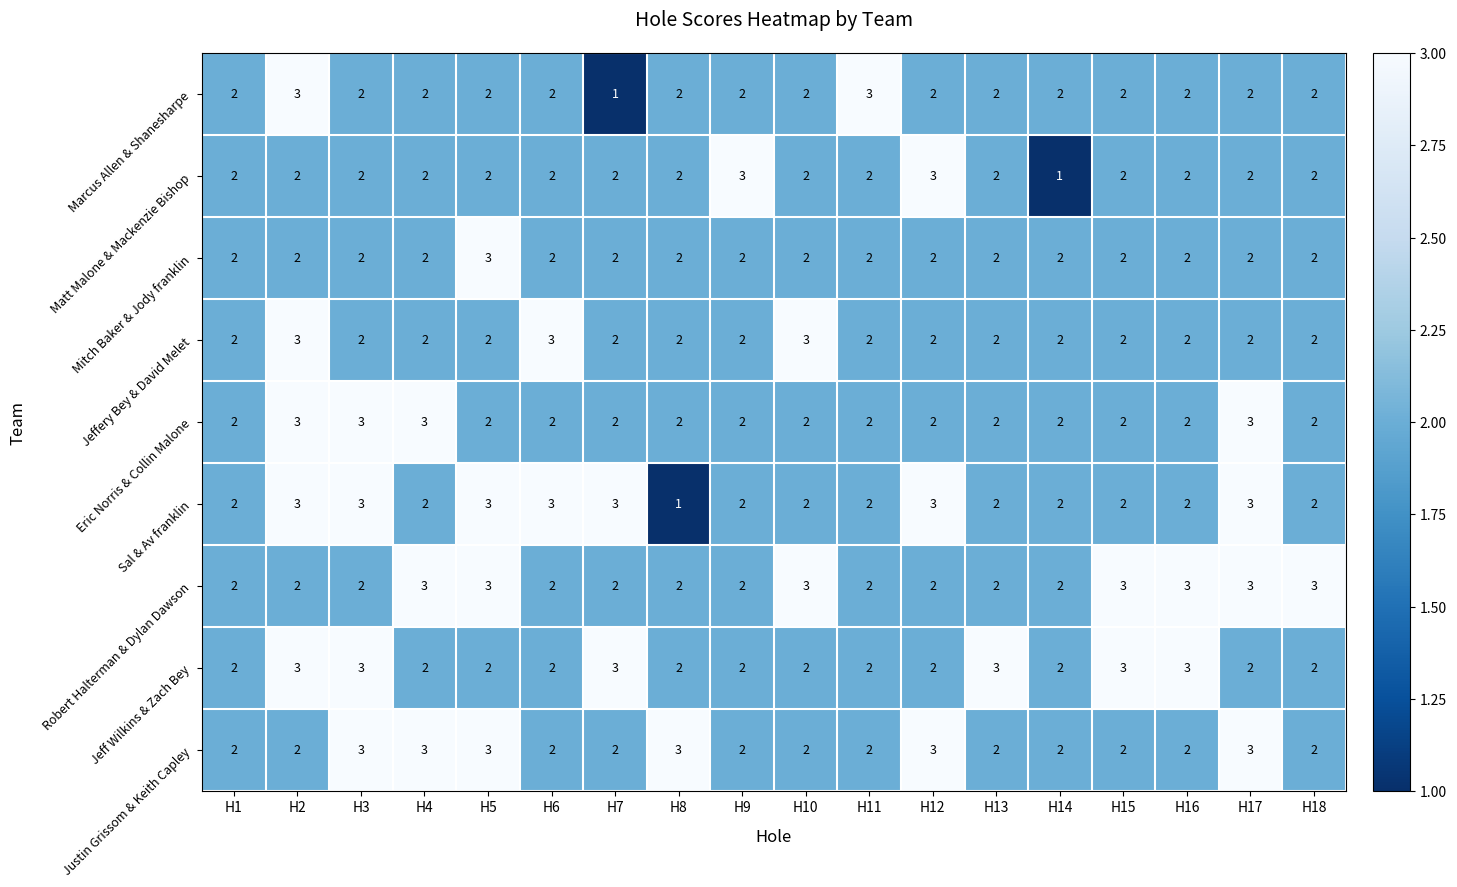

Which series has the largest total across all categories?

Robert Halterman & Dylan Dawson